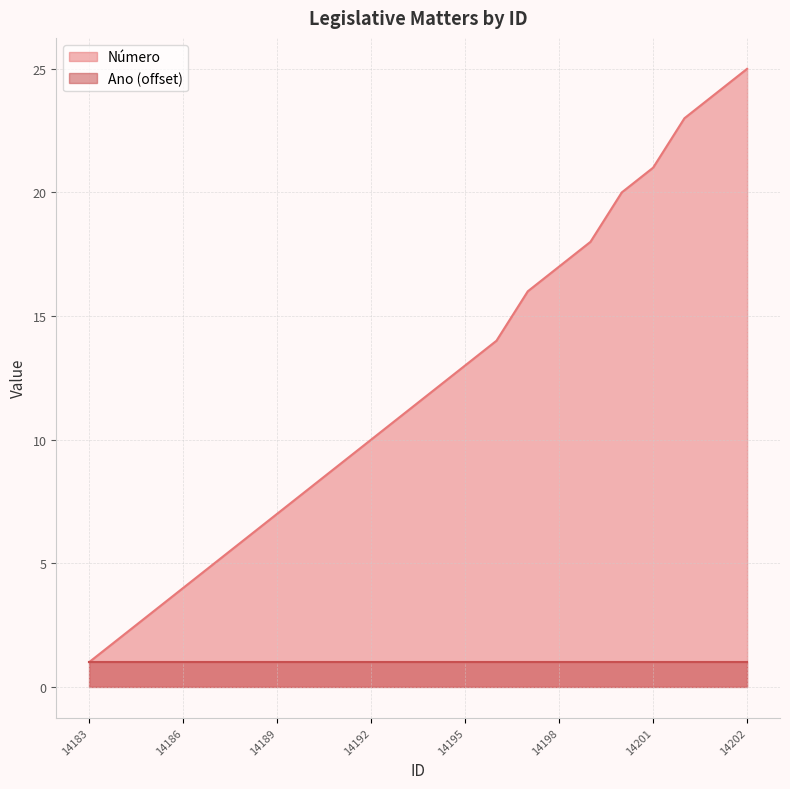

Rank the categories by value from highest to lowest.

14202, 14204, 14203, 14201, 14199, 14200, 14198, 14197, 14196, 14195, 14194, 14193, 14192, 14190, 14191, 14189, 14188, 14187, 14186, 14185, 14184, 14183